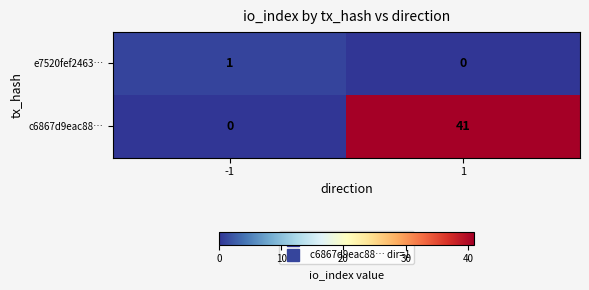

True or false: c6867d9eac88… has a value of 0 at -1.

True